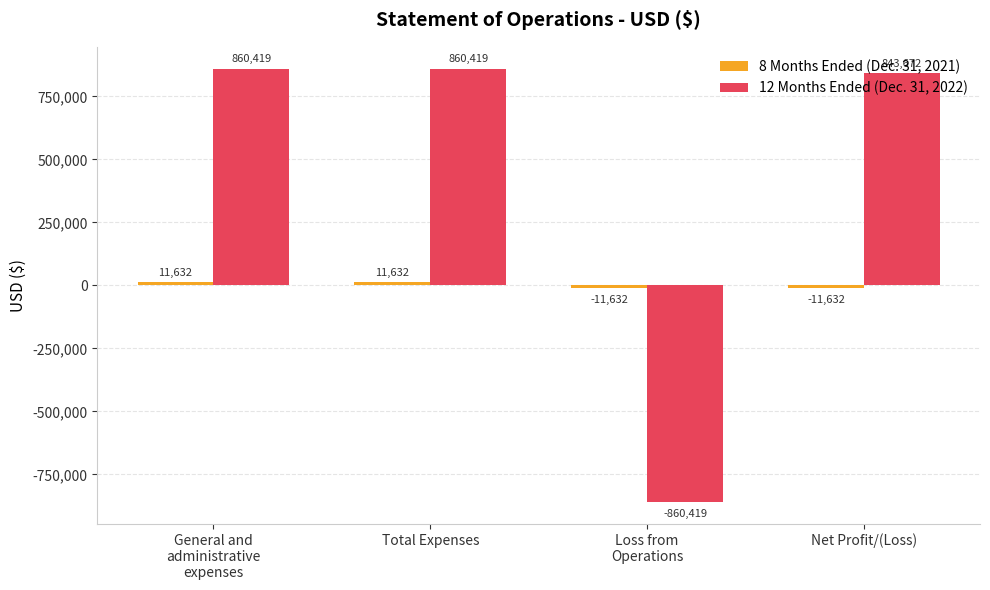

Which series has the widest spread of values?

12 Months Ended (Dec. 31, 2022)